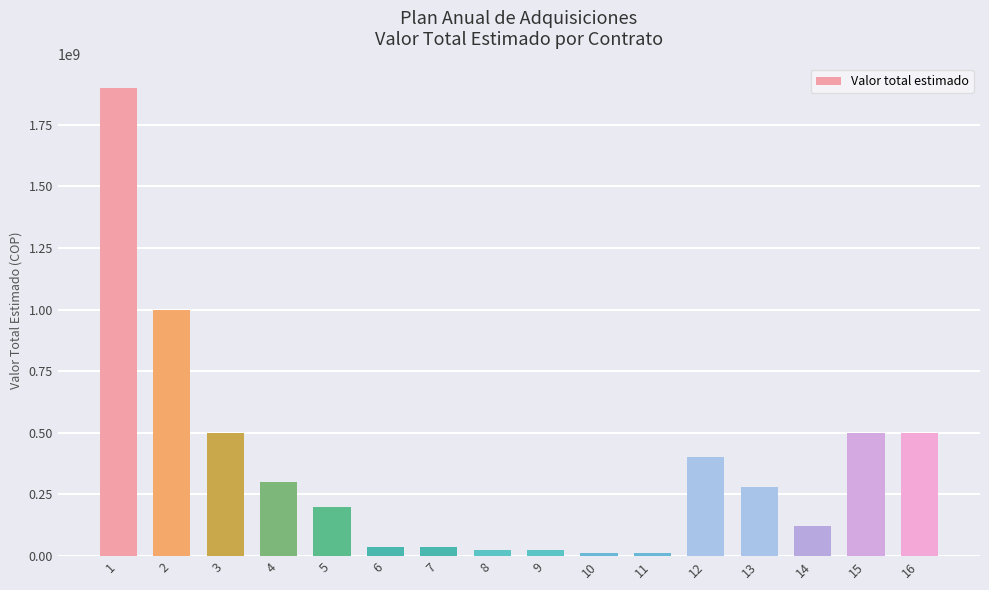

Where does the data first go above 280000000?

1